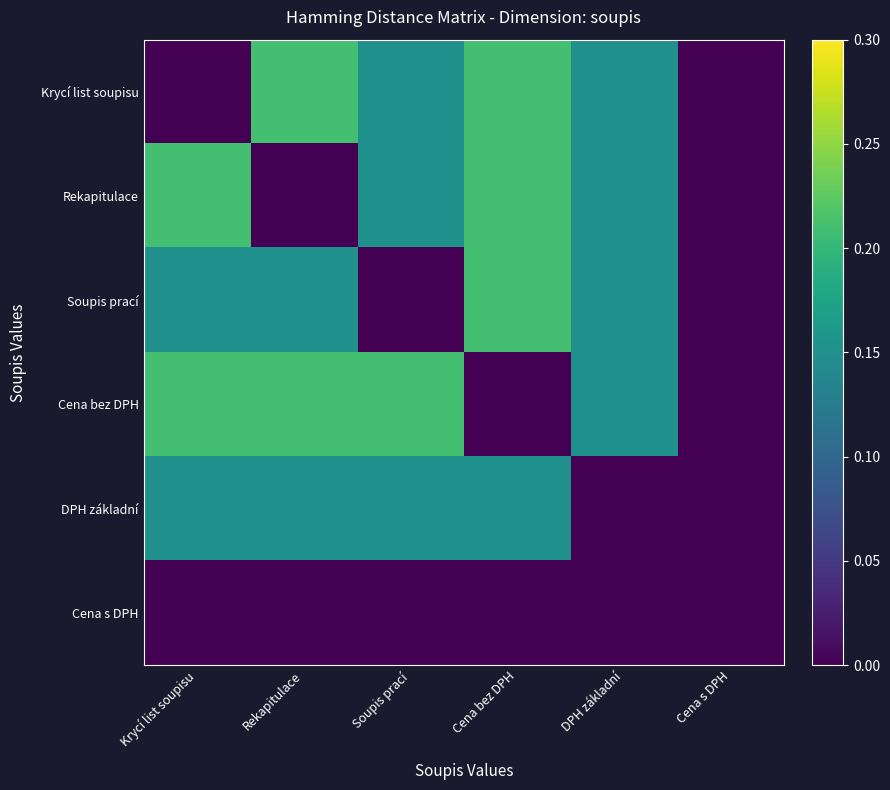

Reading left to right, list all the values displayed in this chart.

Krycí list soupisu: Krycí list soupisu=0.0	Rekapitulace=0.2	Soupis prací=0.1	Cena bez DPH=0.2	DPH základní=0.1	Cena s DPH=0.0
Rekapitulace: Krycí list soupisu=0.2	Rekapitulace=0.0	Soupis prací=0.1	Cena bez DPH=0.2	DPH základní=0.1	Cena s DPH=0.0
Soupis prací: Krycí list soupisu=0.1	Rekapitulace=0.1	Soupis prací=0.0	Cena bez DPH=0.2	DPH základní=0.1	Cena s DPH=0.0
Cena bez DPH: Krycí list soupisu=0.2	Rekapitulace=0.2	Soupis prací=0.2	Cena bez DPH=0.0	DPH základní=0.1	Cena s DPH=0.0
DPH základní: Krycí list soupisu=0.1	Rekapitulace=0.1	Soupis prací=0.1	Cena bez DPH=0.1	DPH základní=0.0	Cena s DPH=0.0
Cena s DPH: Krycí list soupisu=0.0	Rekapitulace=0.0	Soupis prací=0.0	Cena bez DPH=0.0	DPH základní=0.0	Cena s DPH=0.0